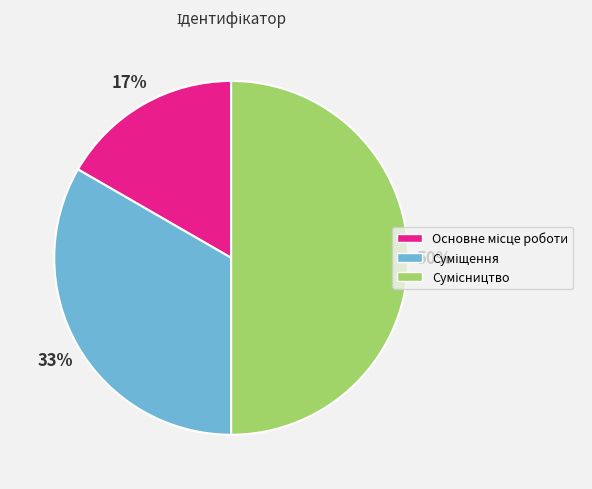

How many slices are in this pie chart?

3